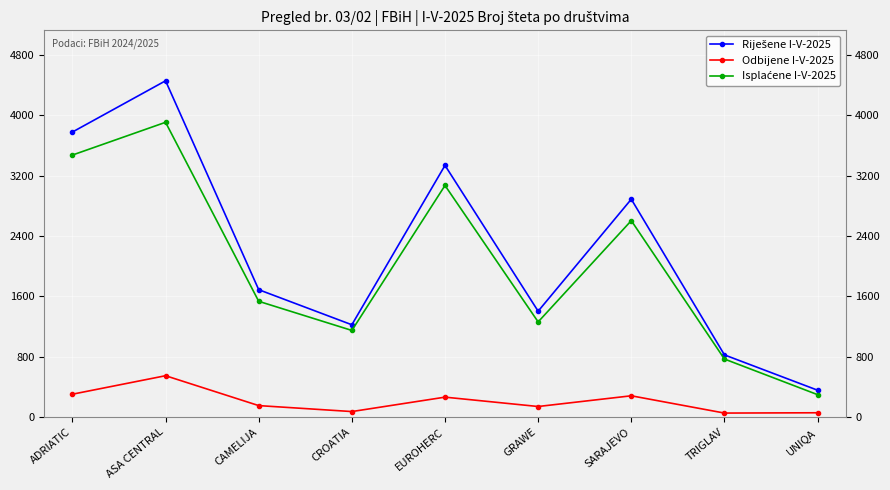

Does the chart have visible grid lines?

Yes